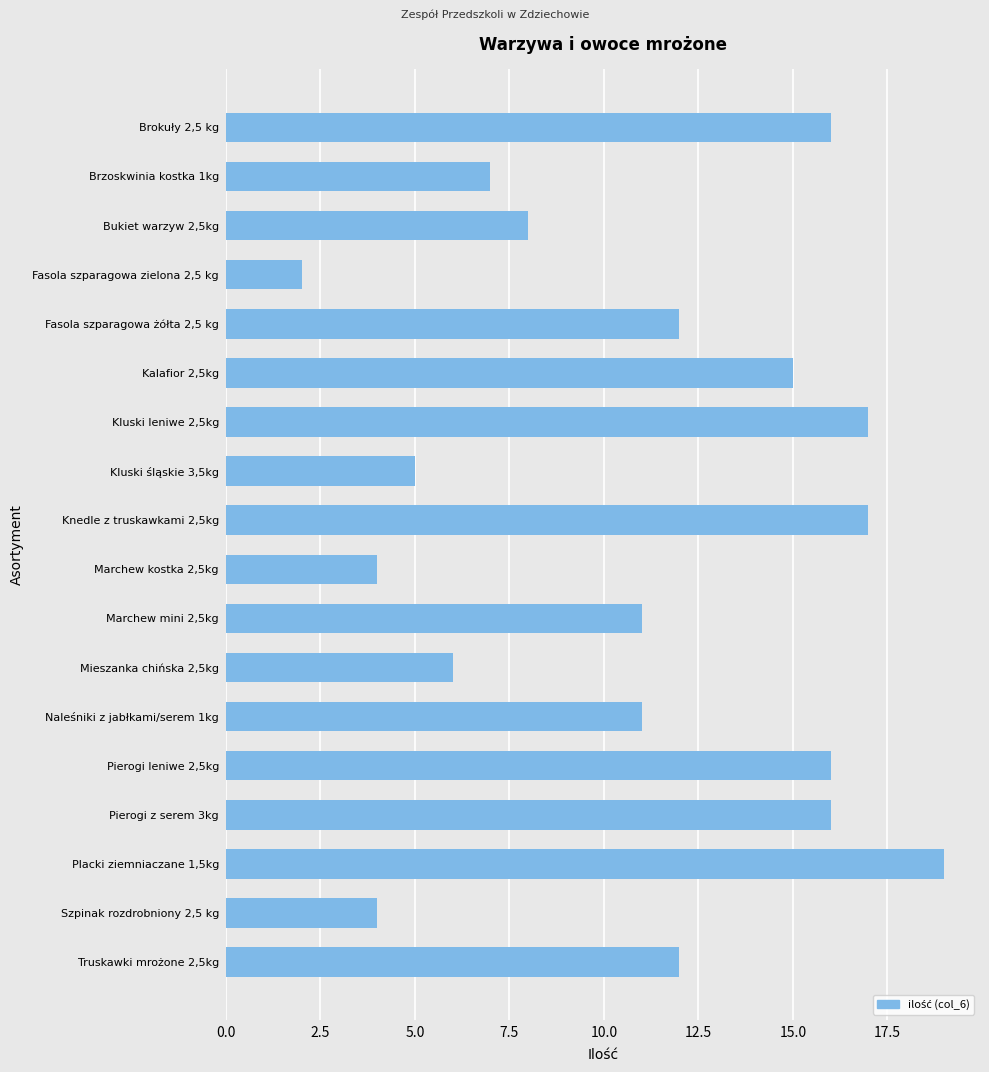

Reading bottom to top, what are all the values shown in this chart?

12	4	19	16	16	11	6	11	4	17	5	17	15	12	2	8	7	16